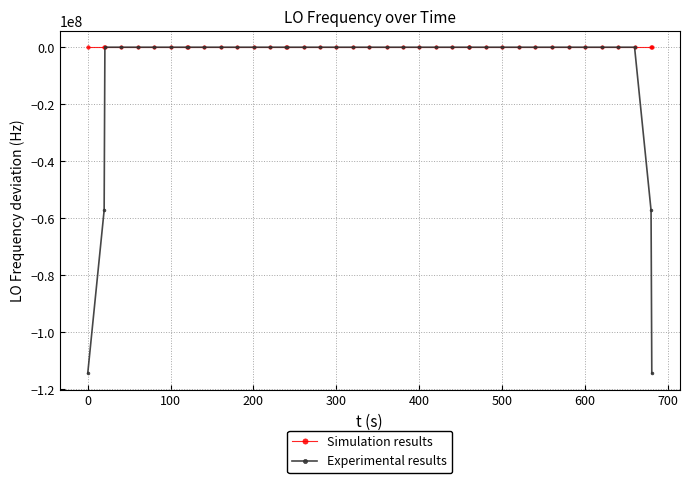

Which series has the largest range (max minus min)?

Experimental results